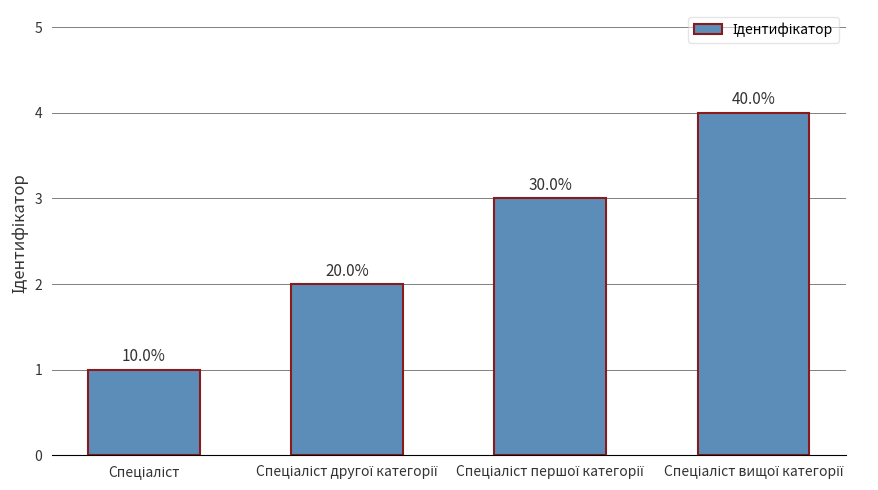

How many bars are there in total?

4